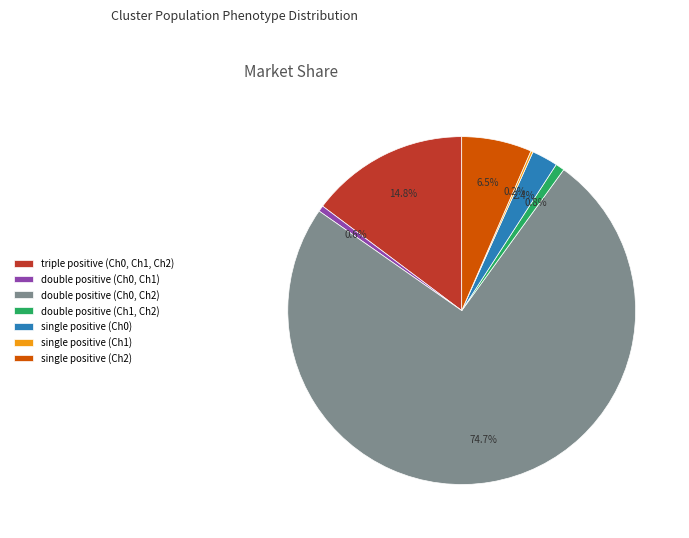

What is the ratio of the value at double positive (Ch0, Ch2) to the value at double positive (Ch0, Ch1)?

134.9